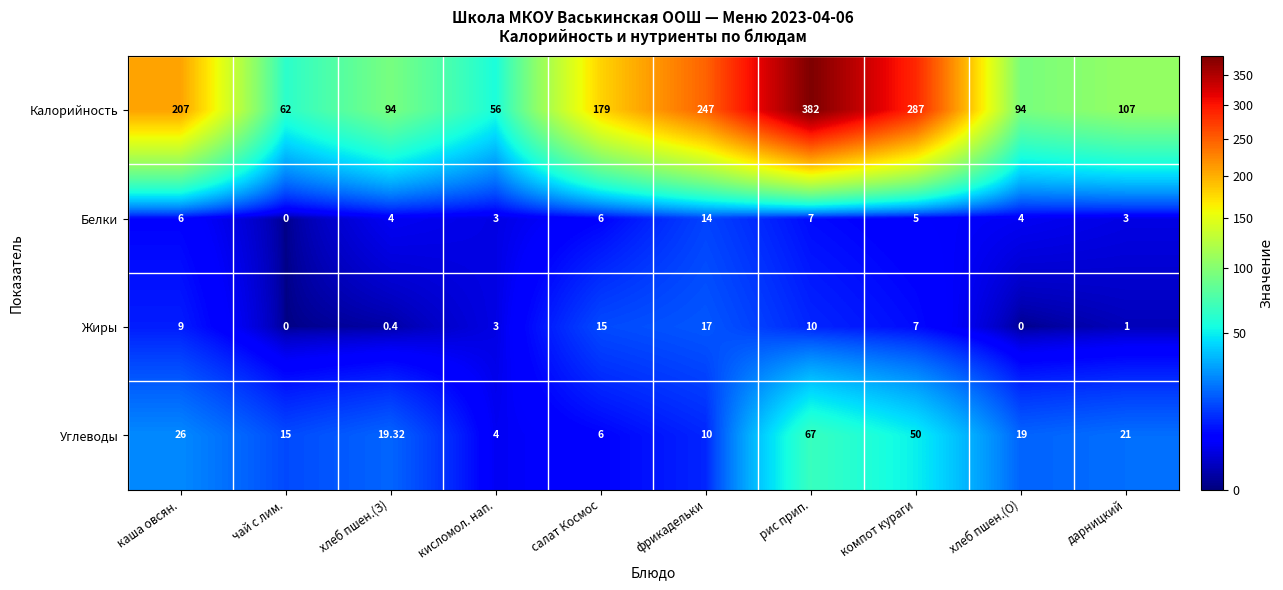

What is the total value across all series at салат Космос?

206.0